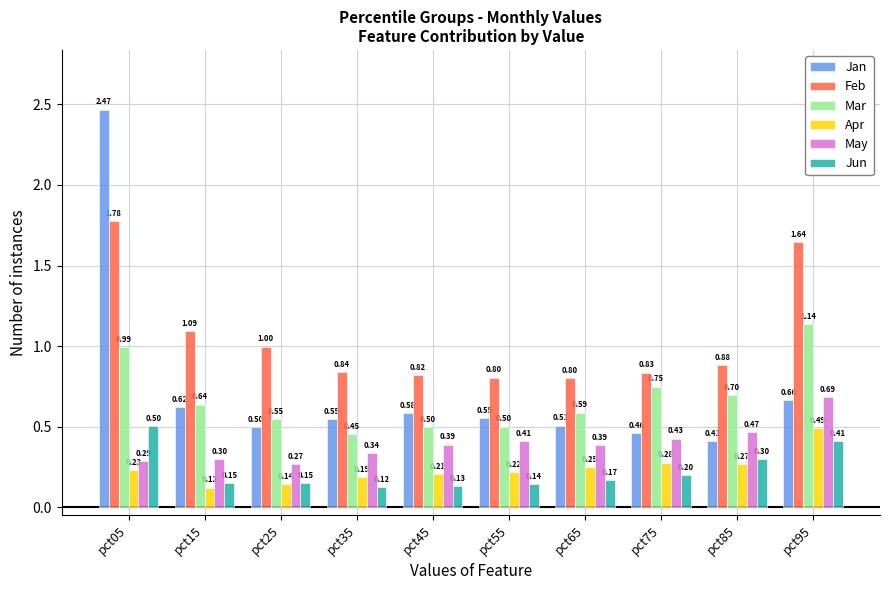

Which series changed the most between pct05 and pct75?

Jan